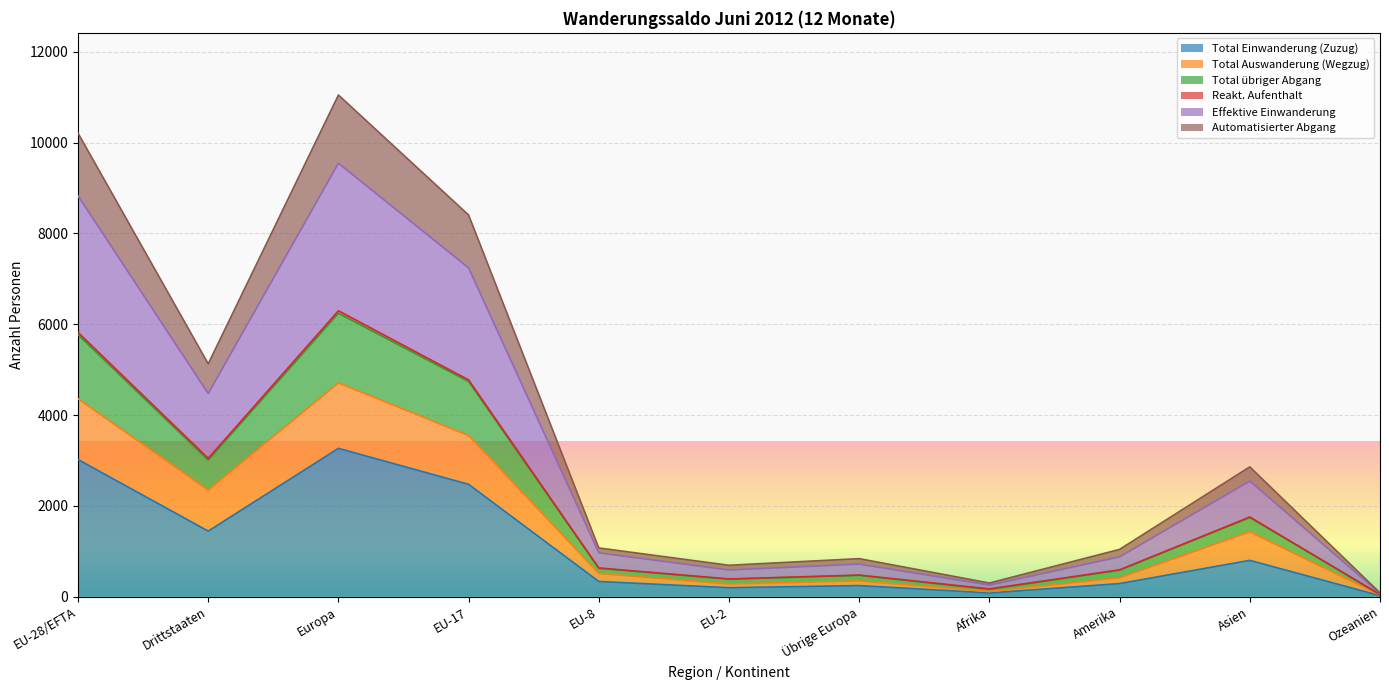

At which category does the chart reach its peak across all series?

Europa